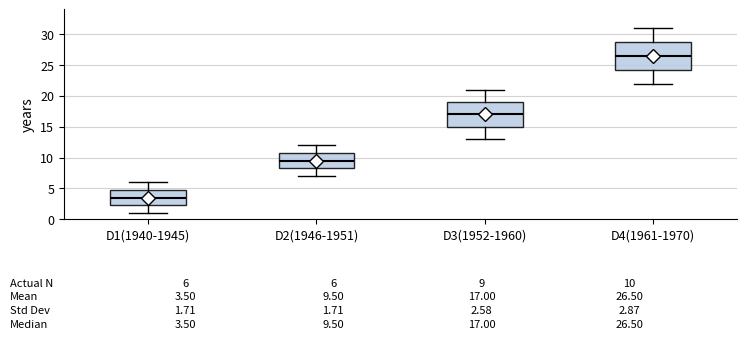

Comparing the boxes themselves (not the whiskers), which one is the tallest?

D4(1961-1970)